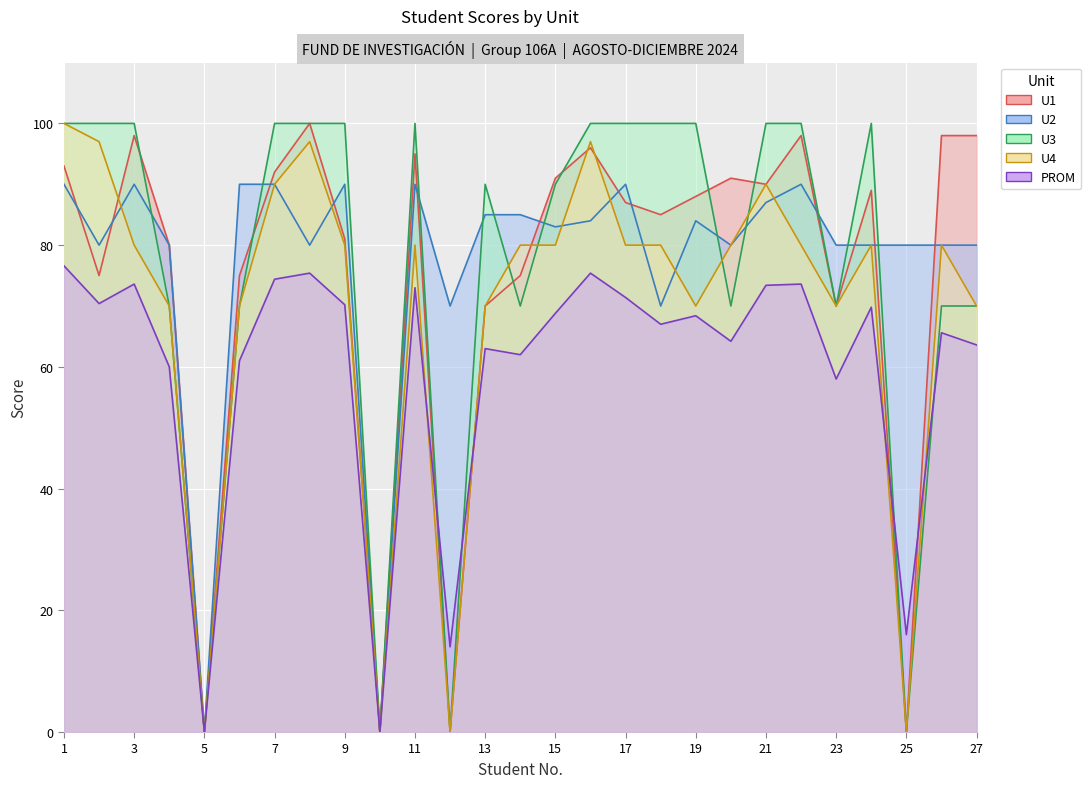

Which series has the largest total across all categories?

U2